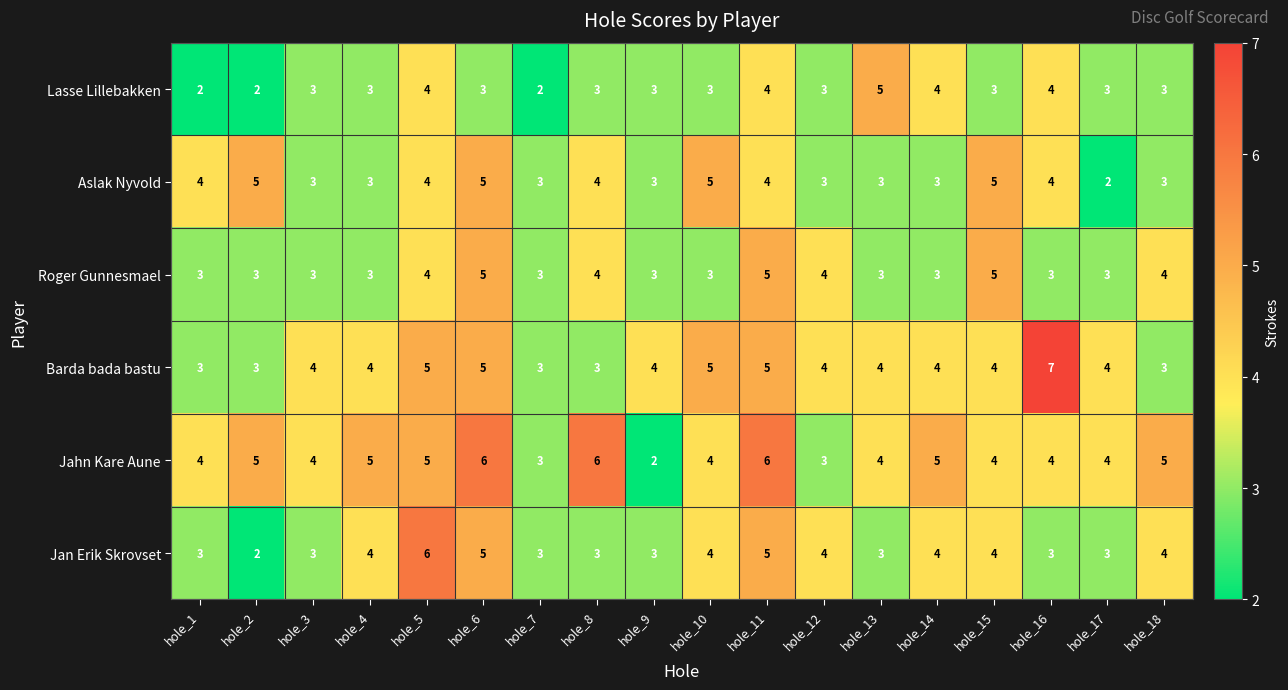

How many categories are shown in the chart?

18